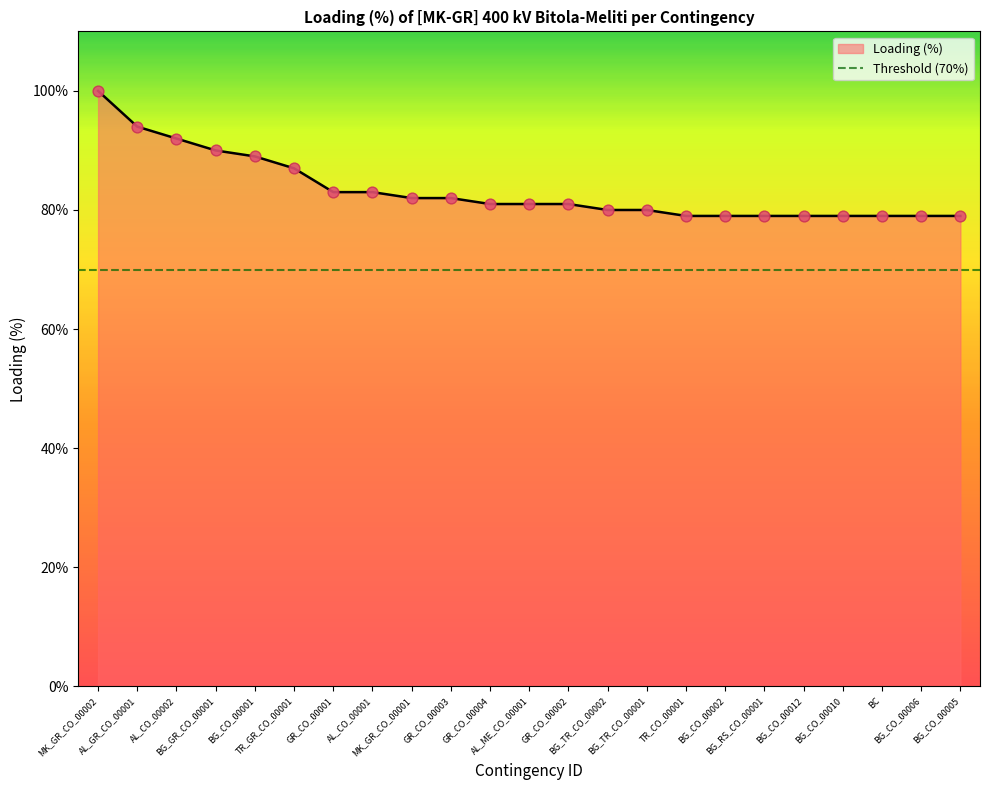

What is the change in value from GR_CO_00003 to AL_ME_CO_00001?

-1